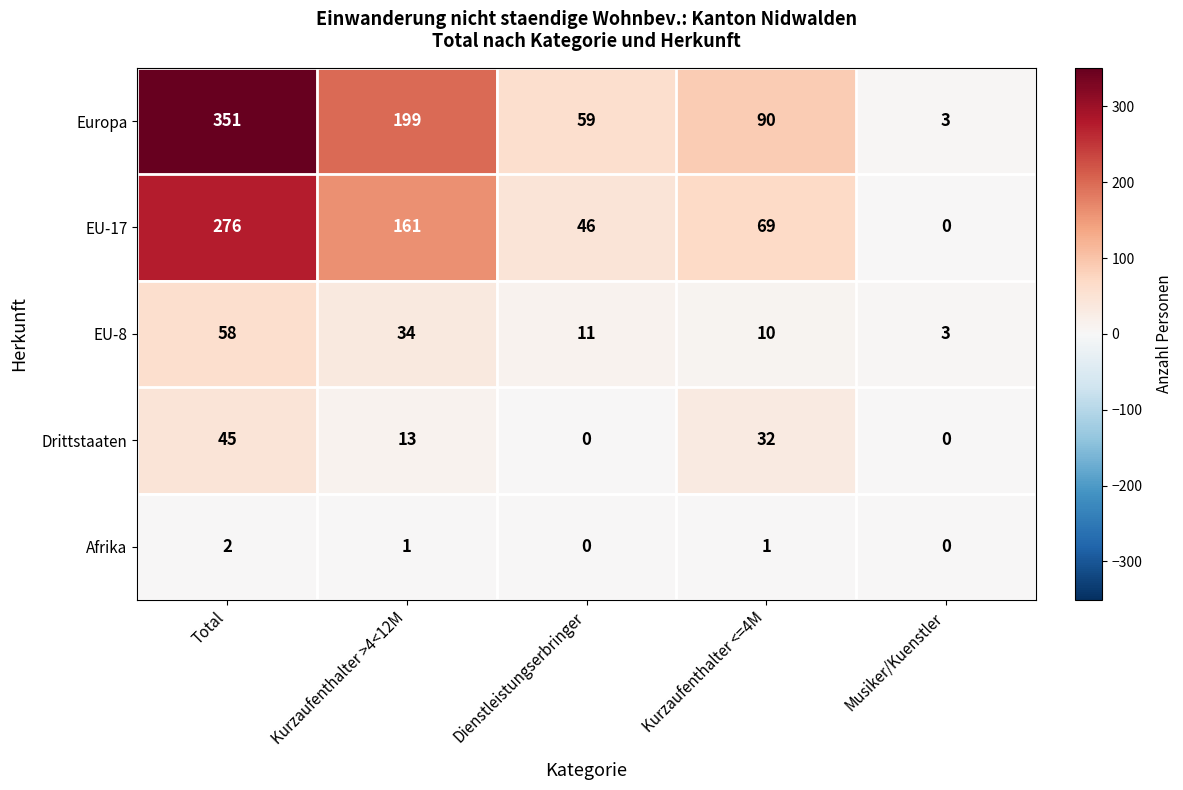

Which category has the highest value in the EU-17 series?

Total